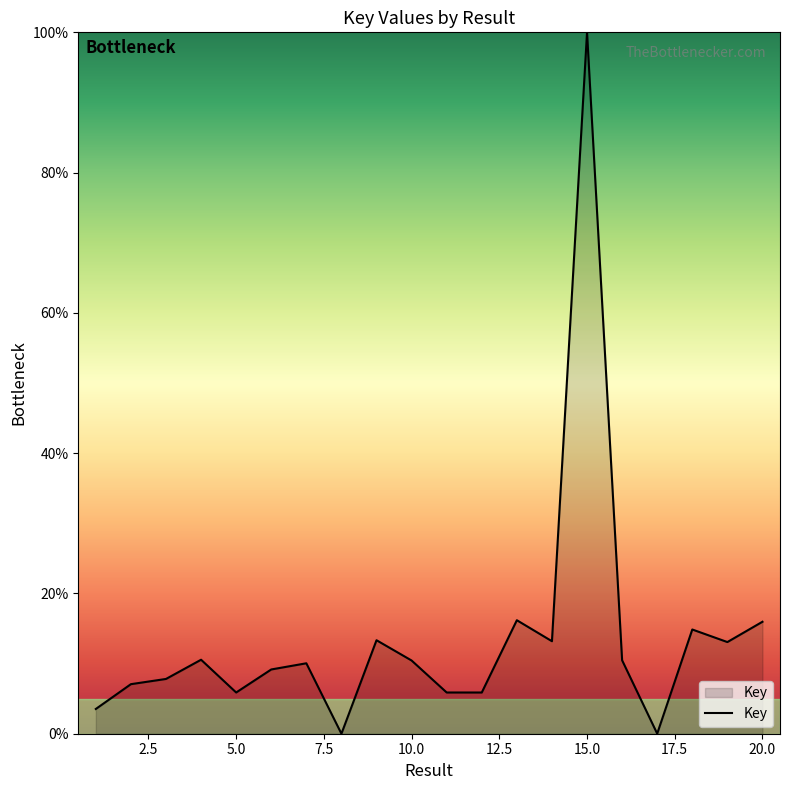

What is the greatest value displayed?

100.0